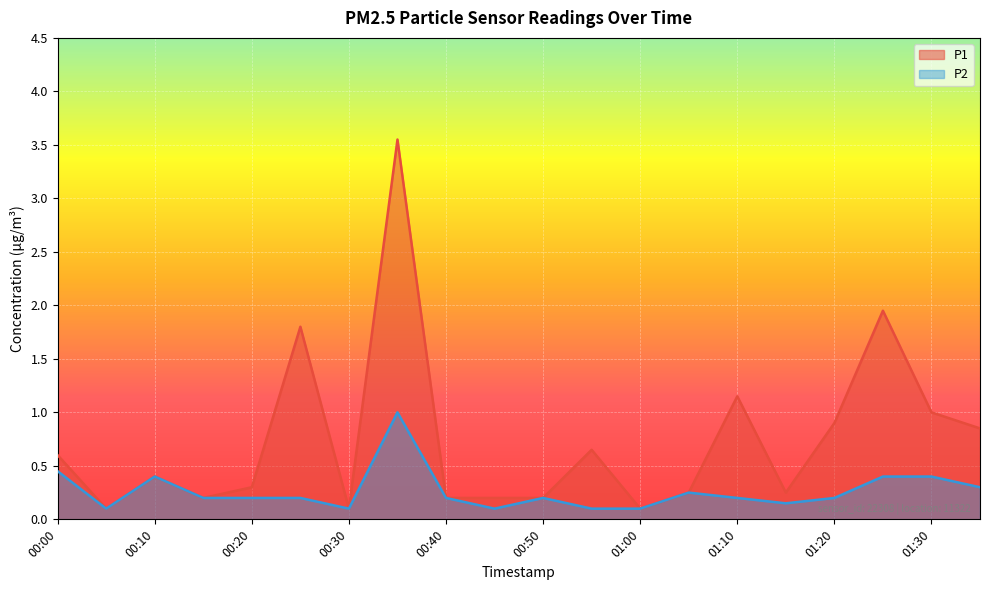

The P2 series shows 0.1 at 00:15. True or false?

False